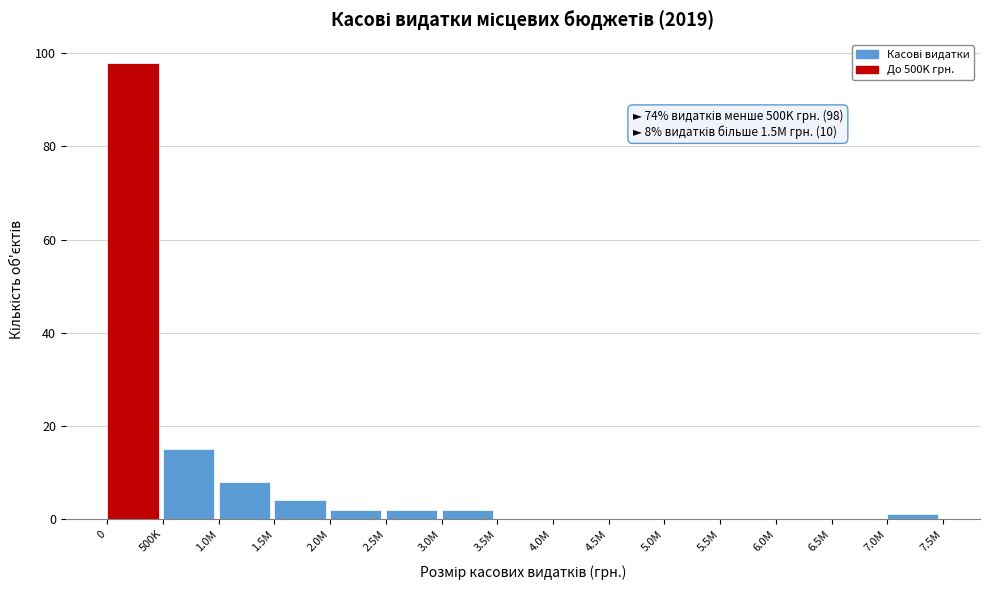

Reading left to right, transcribe all the data shown in this chart.

0=98	500K=15	1.0M=8	1.5M=4	2.0M=2	2.5M=2	3.0M=2	3.5M=0	4.0M=0	4.5M=0	5.0M=0	5.5M=0	6.0M=0	6.5M=0	7.0M=1